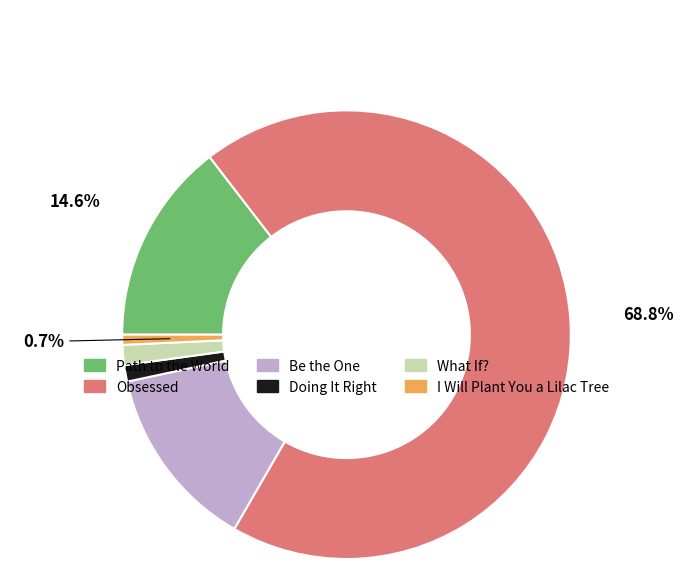

To the nearest percent, what is the difference between the Obsessed and What If? slice percentages?

67%